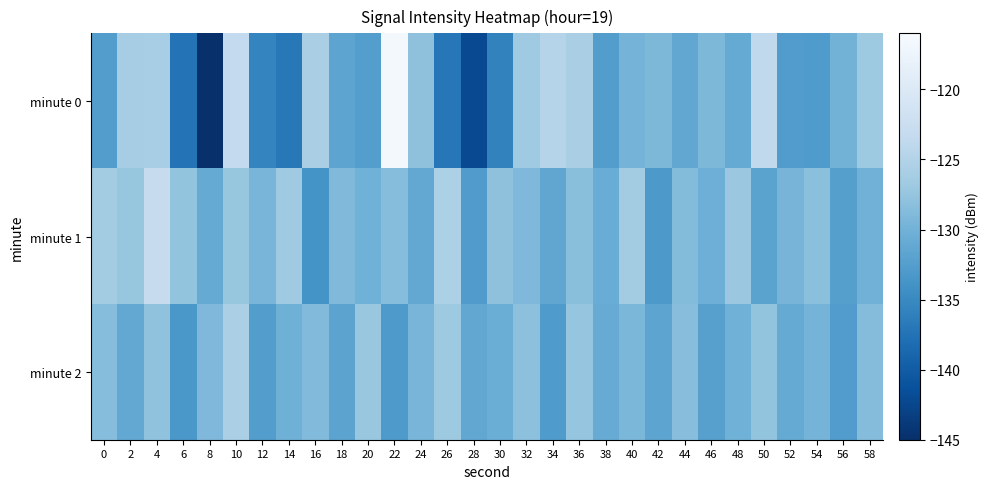

Reading right to left, extract all data points from this chart.

minute 0: 58=-126.8	56=-129.9	54=-132.9	52=-132.7	50=-123.6	48=-131.0	46=-129.2	44=-131.3	42=-129.2	40=-129.7	38=-132.6	36=-125.8	34=-124.8	32=-126.8	30=-135.7	28=-142.2	26=-137.0	24=-127.9	22=-116.7	20=-132.5	18=-131.7	16=-125.8	14=-136.9	12=-135.6	10=-123.5	8=-145.0	6=-137.4	4=-126.0	2=-126.2	0=-132.6
minute 1: 58=-130.0	56=-132.4	54=-128.2	52=-129.6	50=-131.9	48=-127.1	46=-130.3	44=-128.8	42=-133.2	40=-126.4	38=-130.7	36=-128.3	34=-131.5	32=-129.1	30=-127.9	28=-132.8	26=-125.6	24=-131.2	22=-128.5	20=-130.1	18=-129.0	16=-133.8	14=-126.7	12=-129.5	10=-127.4	8=-131.0	6=-127.6	4=-123.1	2=-127.4	0=-126.4
minute 2: 58=-128.6	56=-132.7	54=-129.8	52=-131.0	50=-127.6	48=-130.1	46=-132.2	44=-128.4	42=-131.7	40=-129.3	38=-130.8	36=-127.5	34=-132.9	32=-128.1	30=-130.6	28=-131.4	26=-126.8	24=-129.5	22=-133.1	20=-127.3	18=-131.8	16=-128.9	14=-130.2	12=-132.6	10=-125.7	8=-129.1	6=-133.4	4=-127.8	2=-131.2	0=-128.5